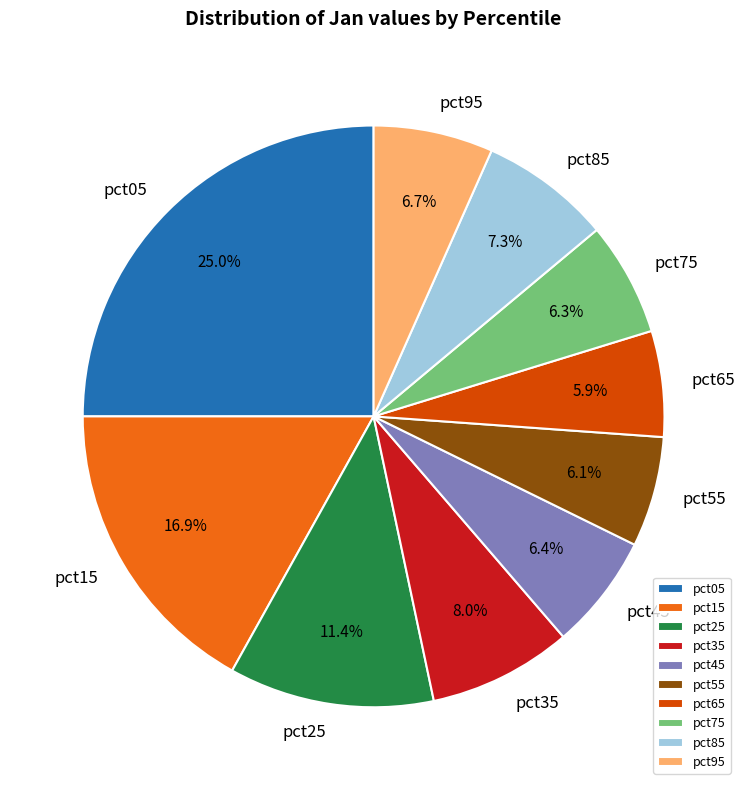

To the nearest percent, what percentage of the pie is pct95?

7%